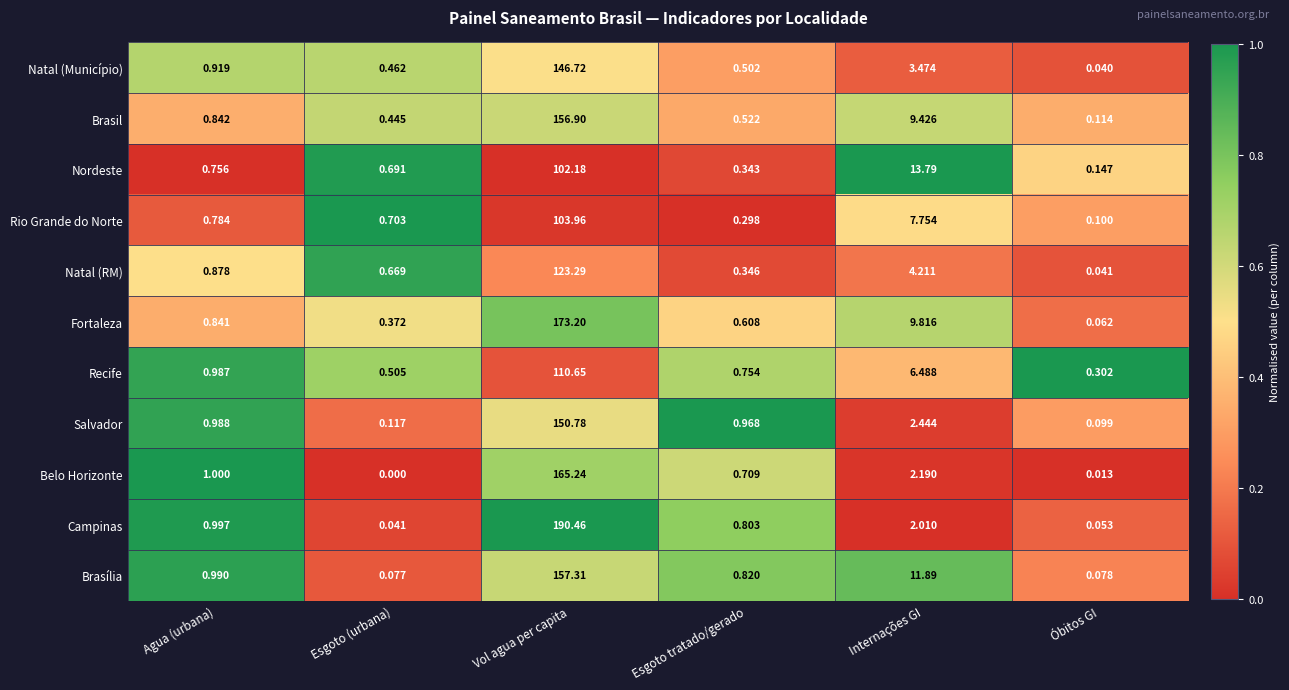

At how many categories does at least one series exceed 0?

6